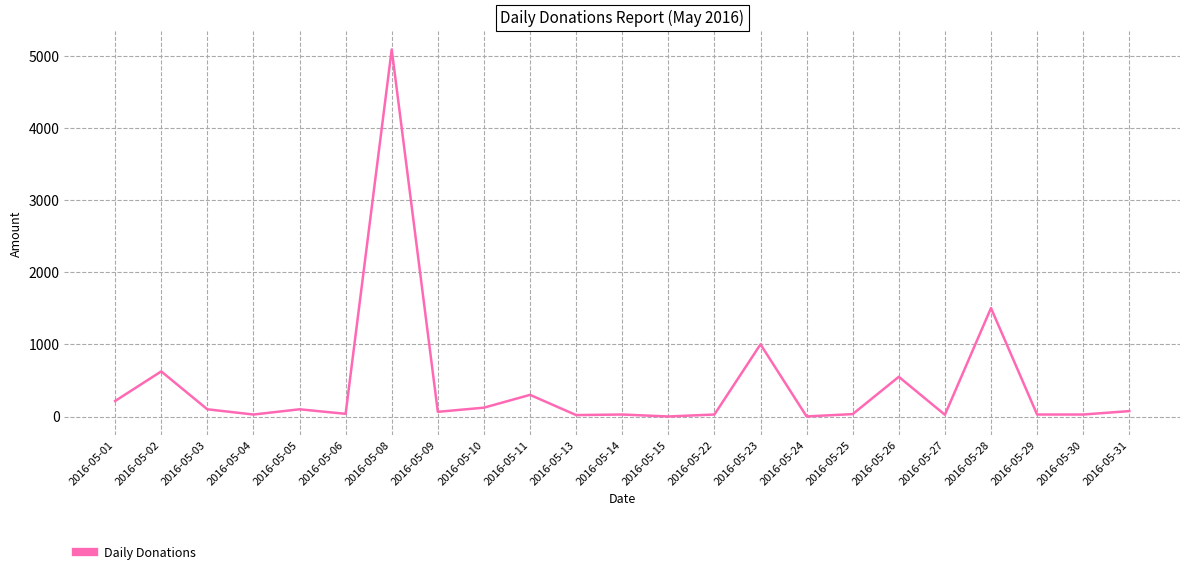

Which category has the highest value across all series?

2016-05-08